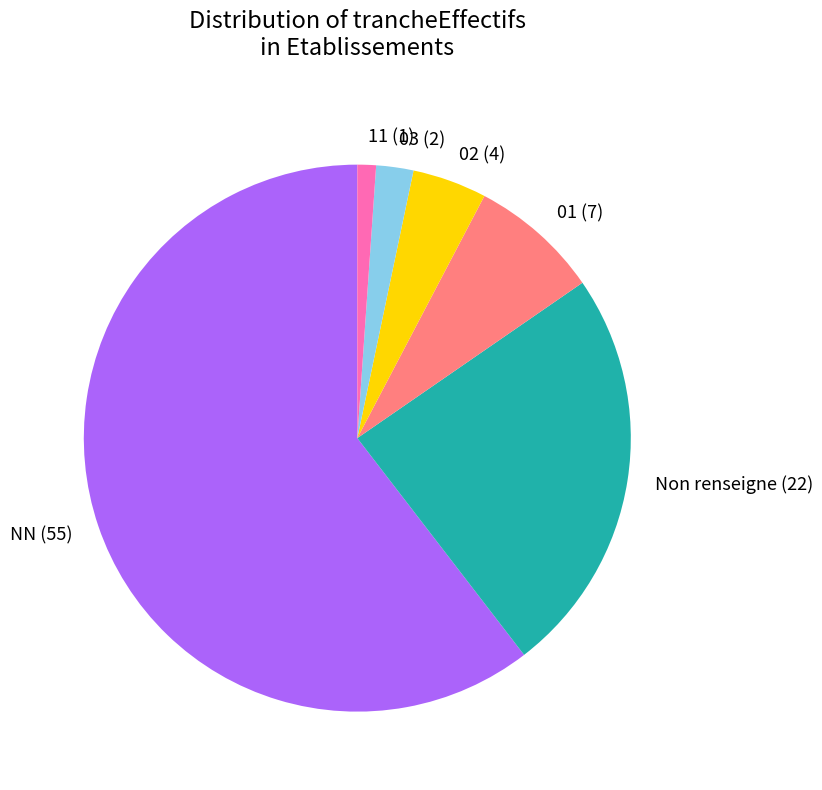

Count the number of slices in the pie.

6